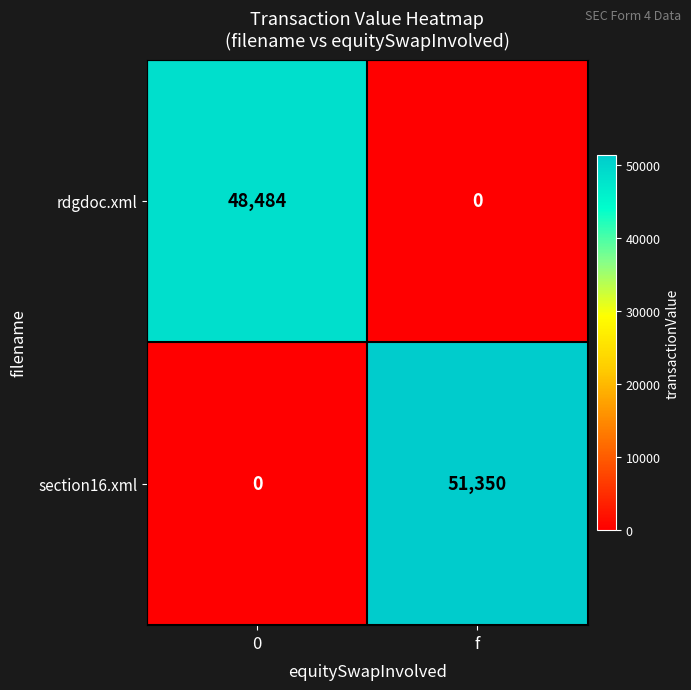

True or false: section16.xml has a value of -21115 at 0.

False